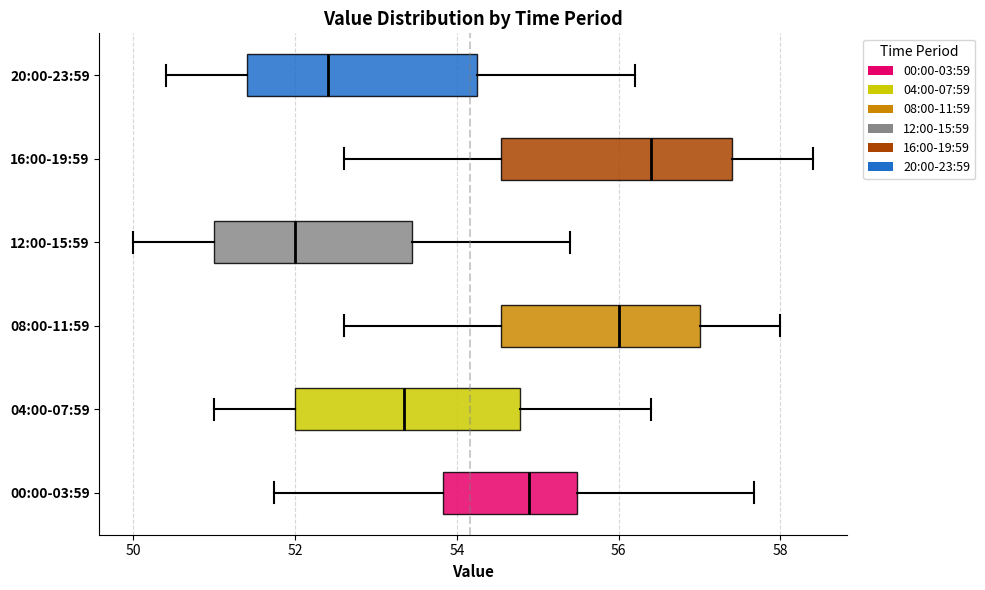

Where does the right whisker of the box for 08:00-11:59 end on the x-axis? The values are not printed on the chart, so give them approximately, as read against the axis.

58.0